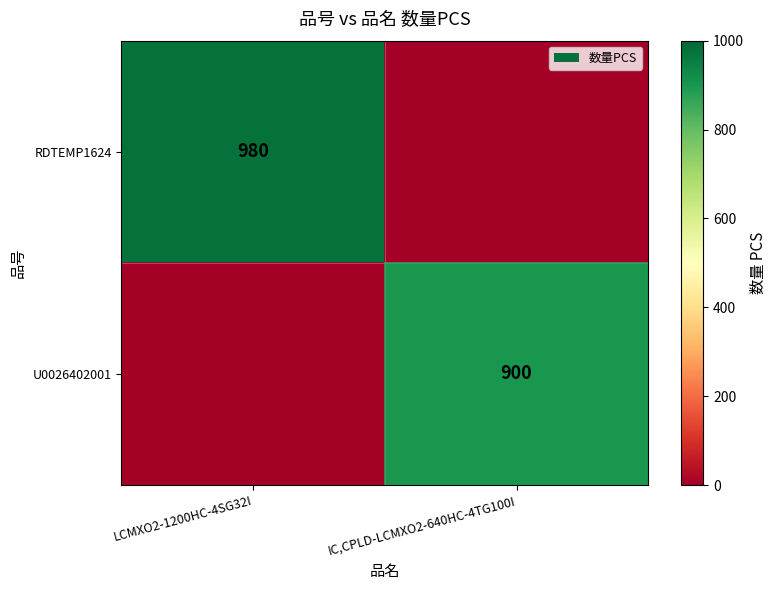

Is it true that RDTEMP1624 equals 980 at LCMXO2-1200HC-4SG32I?

True